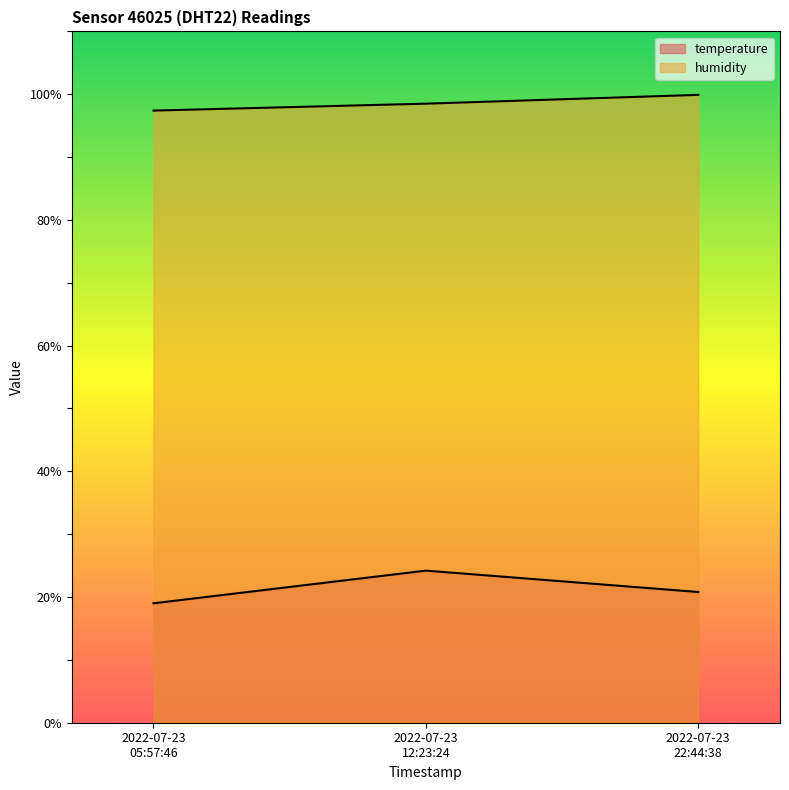

How many values in the temperature series are below 20?

1